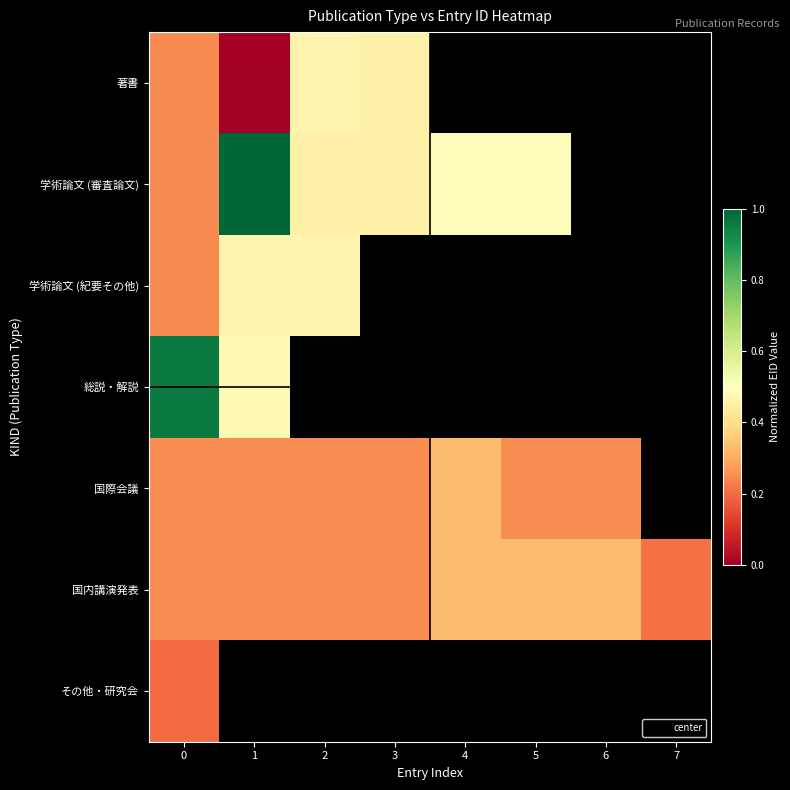

Which series has the widest spread of values?

学術論文 (審査論文)